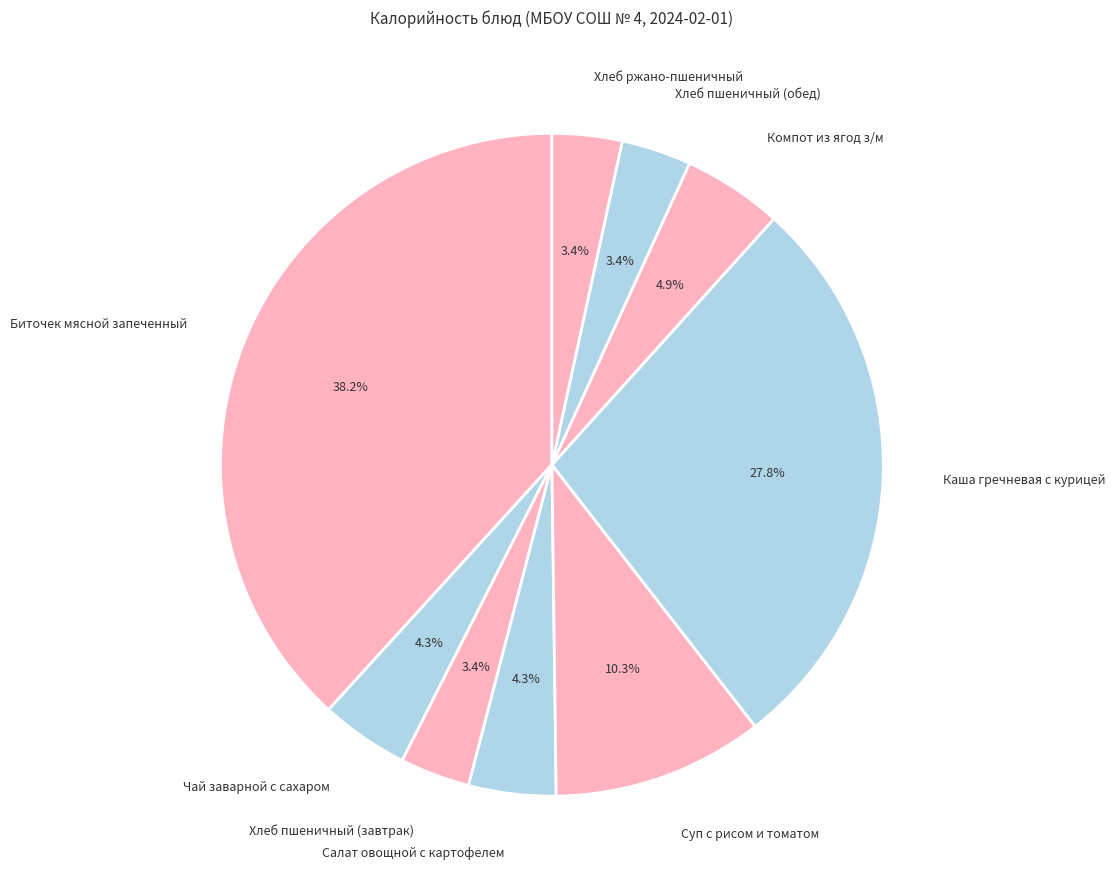

Is it true that Салат овощной с картофелем is 4% of the pie?

True